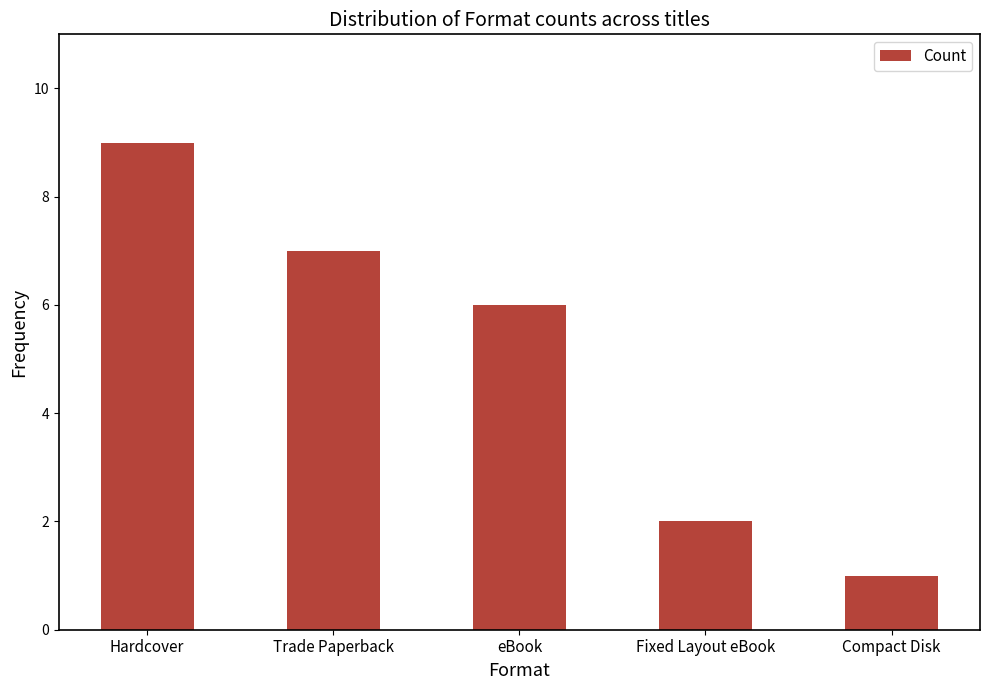

What is the sum of all values?

25